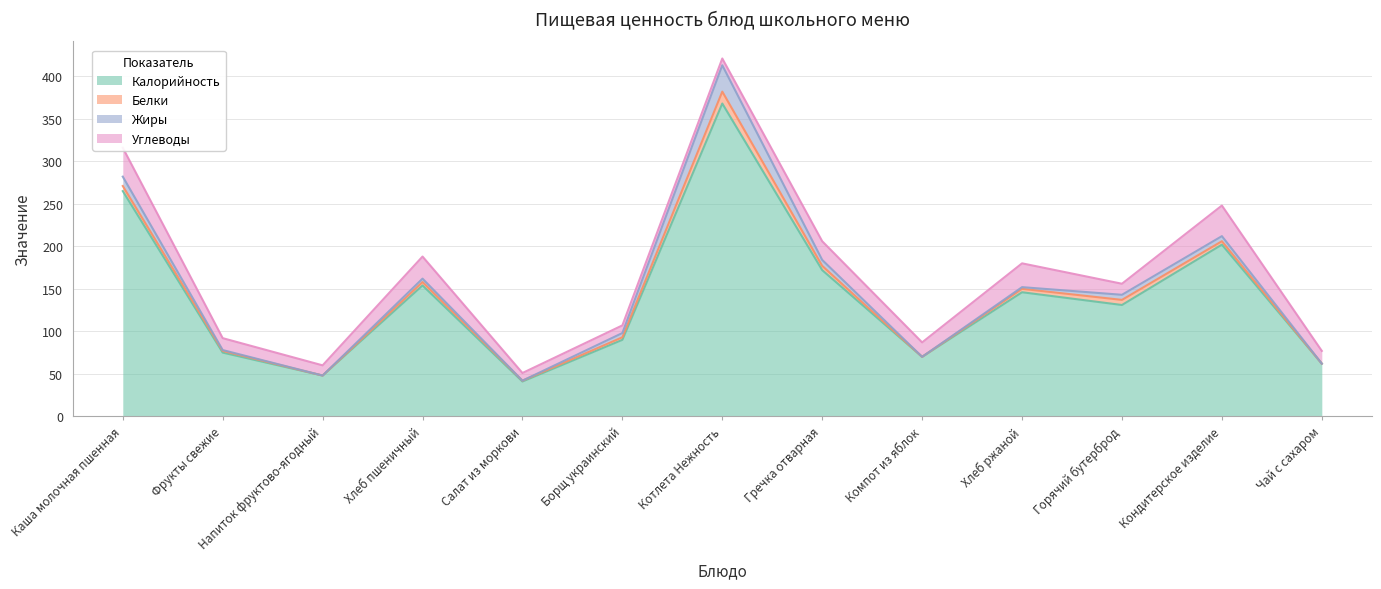

Where is the first local maximum for Углеводы?

Хлеб пшеничный